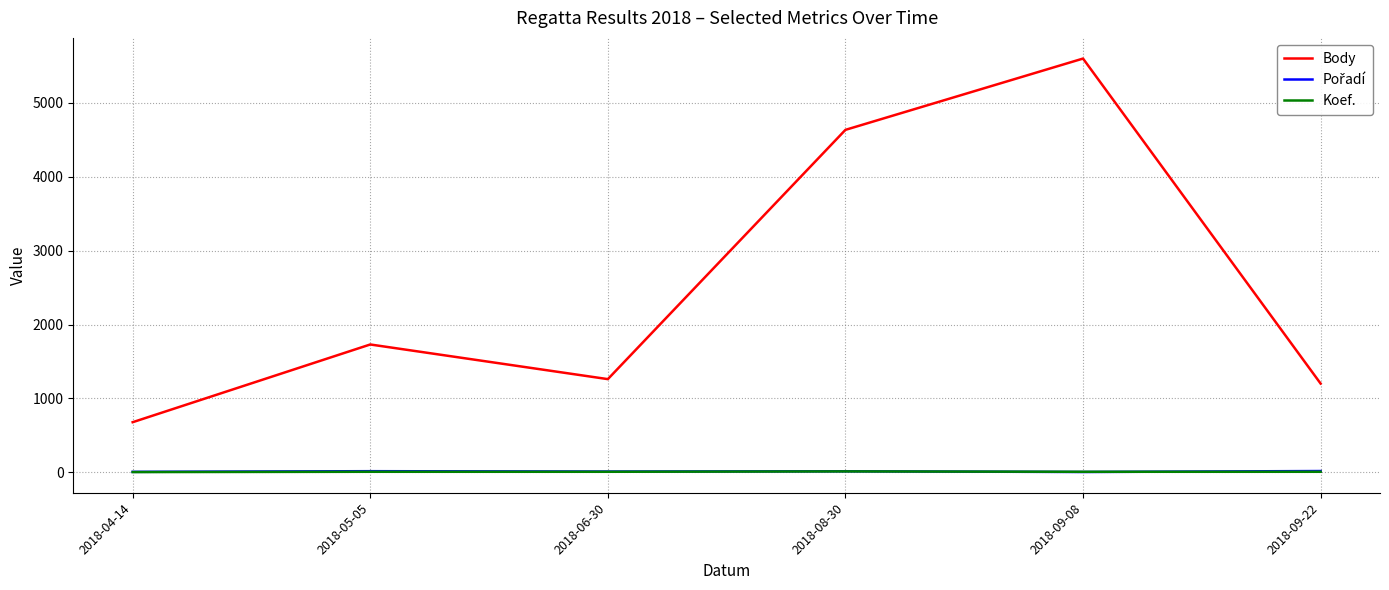

True or false: Koef. and Body intersect in this chart.

False